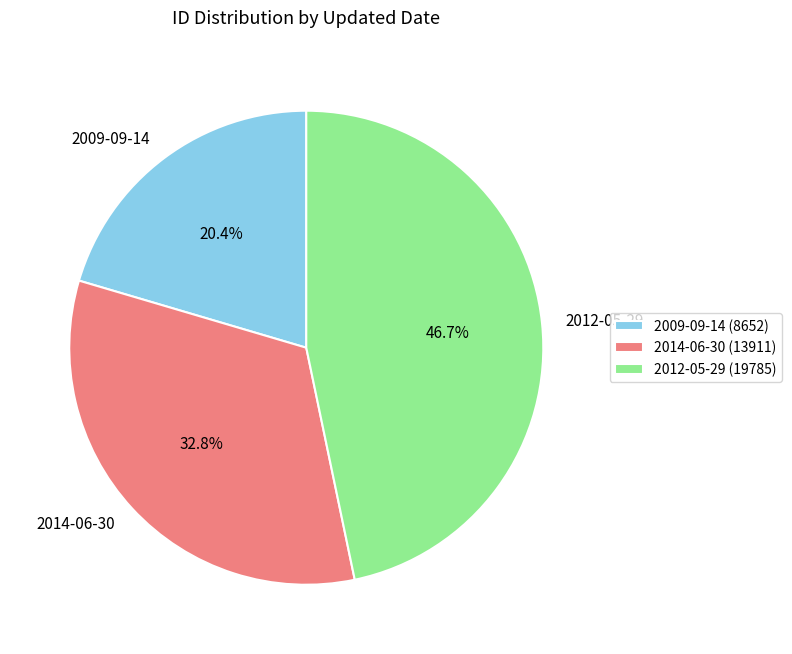

Count the number of slices in the pie.

3